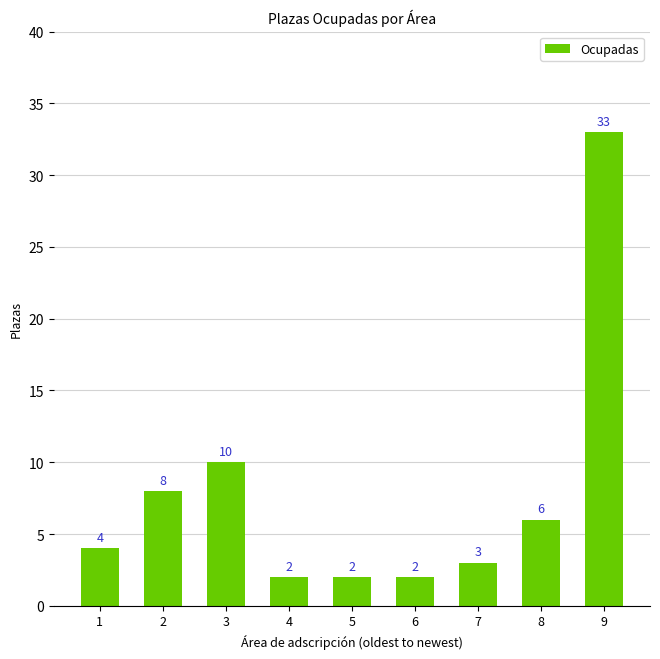

Count the number of data series in this chart.

1